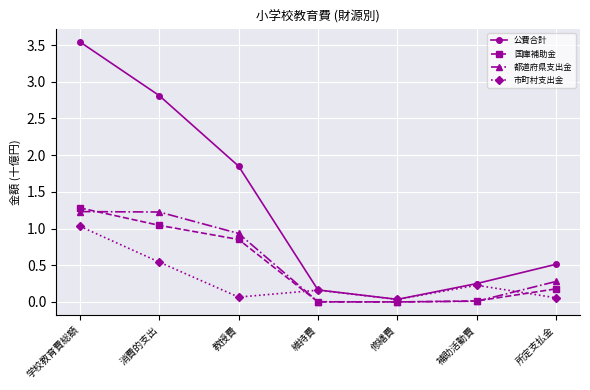

How many interior local valleys does the 市町村支出金 series have?

2